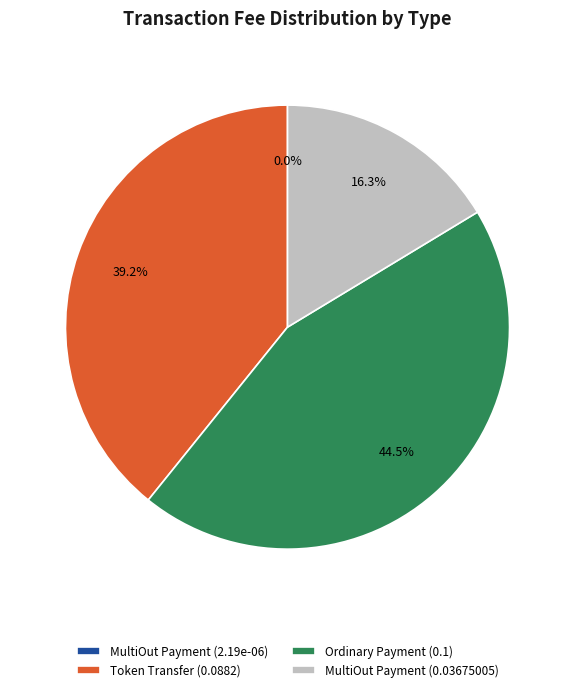

Is Ordinary Payment (0.1) the majority of the pie?

No